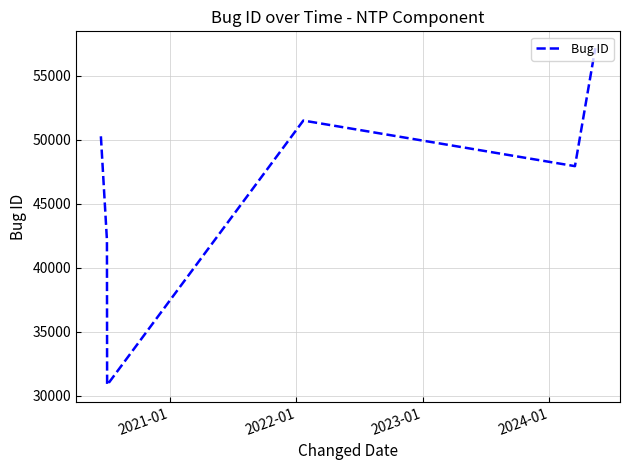

What is the average value?

46646